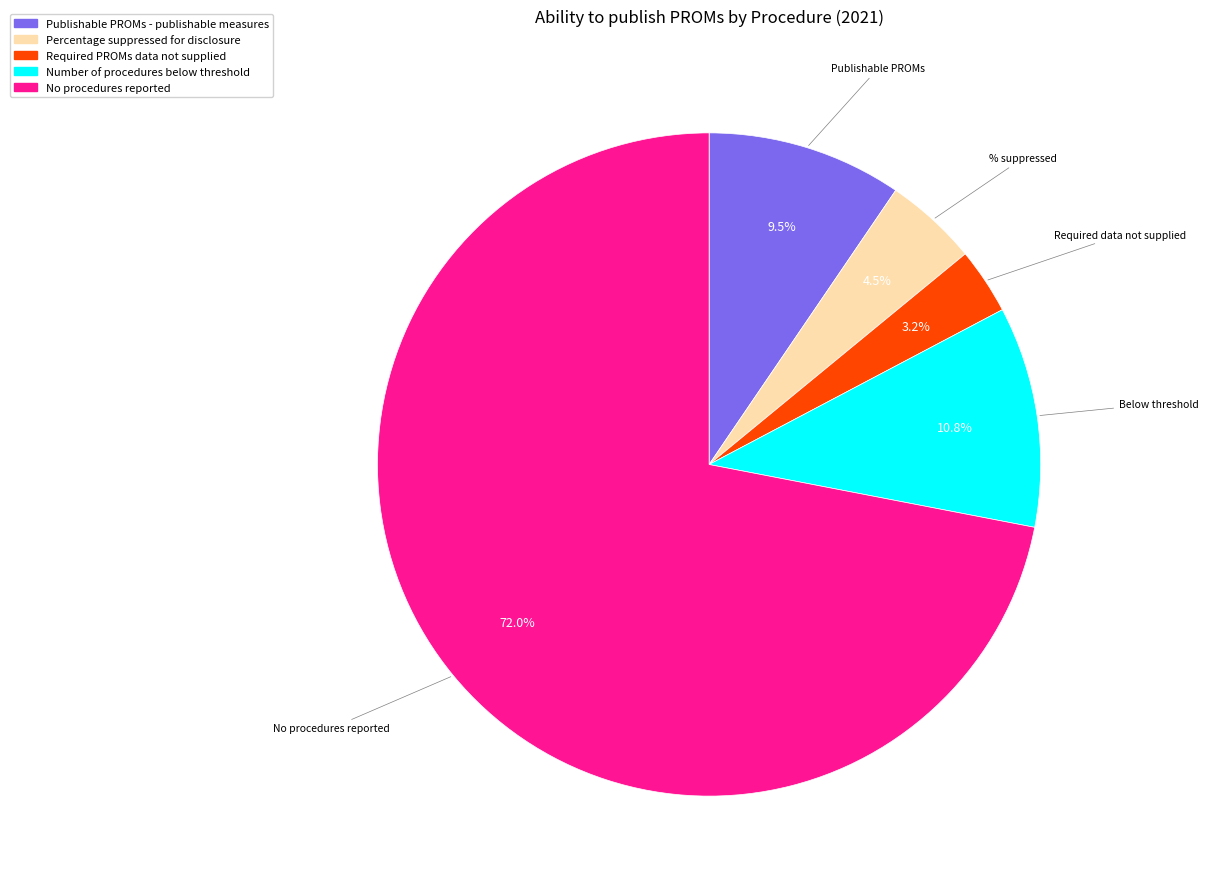

Is there a majority slice in this chart?

Yes